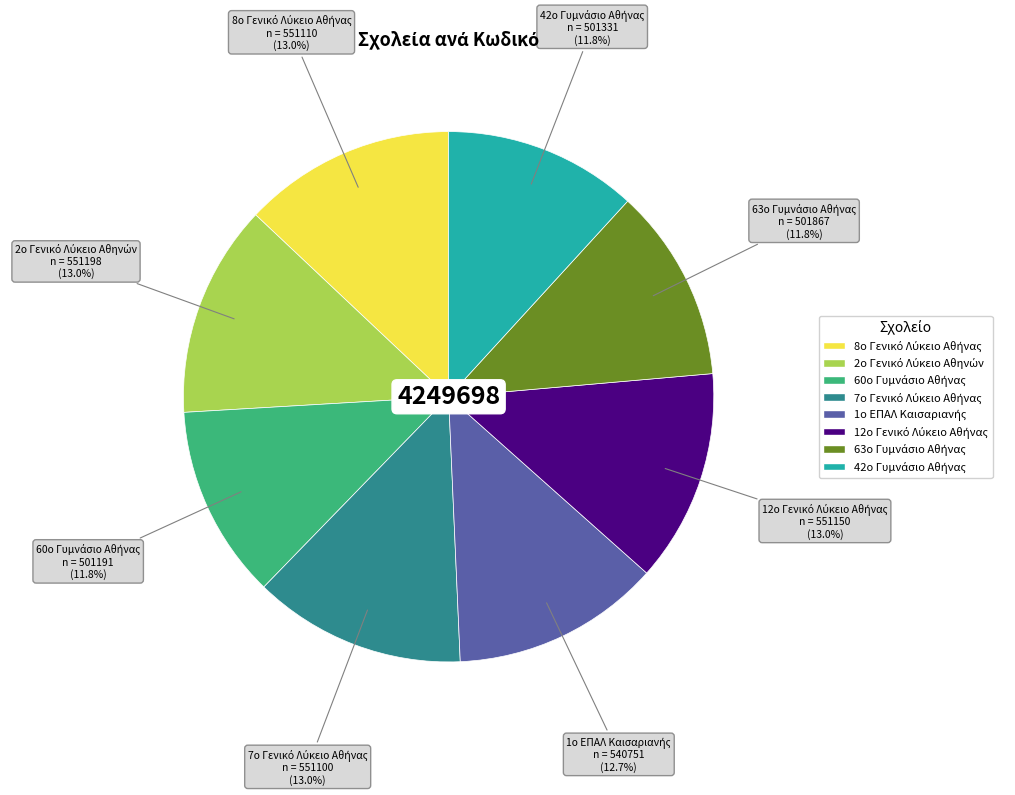

Does any single category account for the majority?

No